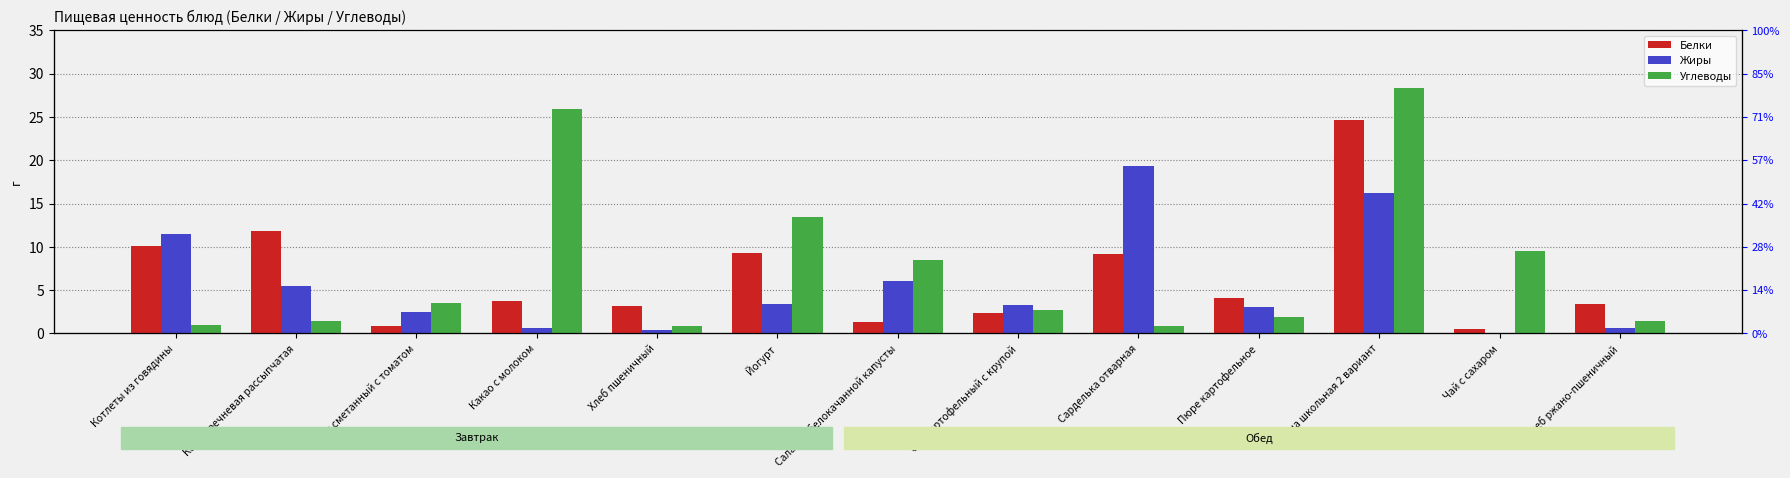

Rank the series by their average value, from lowest to highest.

Жиры, Белки, Углеводы